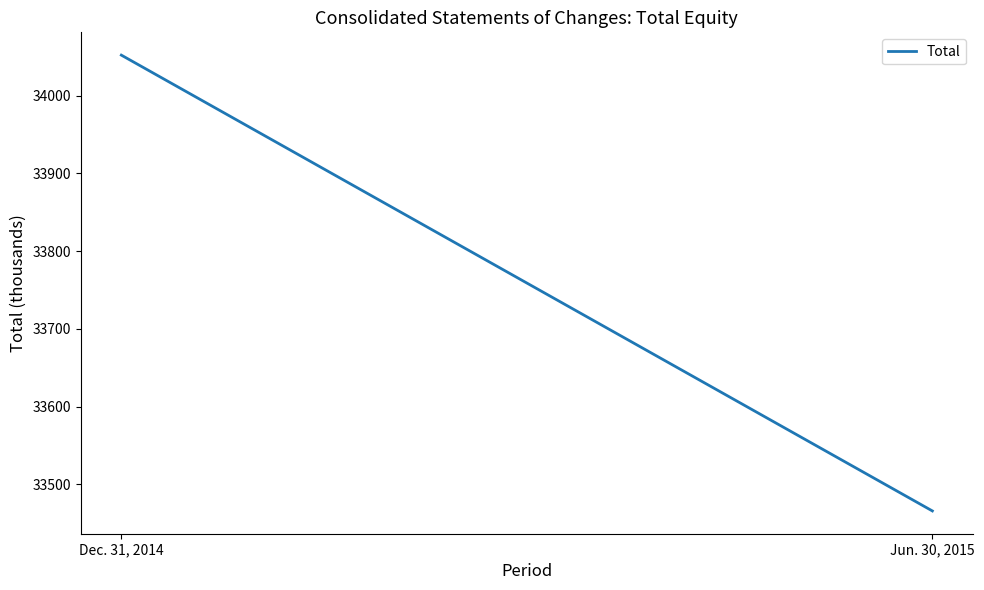

Rank the categories by value from highest to lowest.

Dec. 31, 2014, Jun. 30, 2015